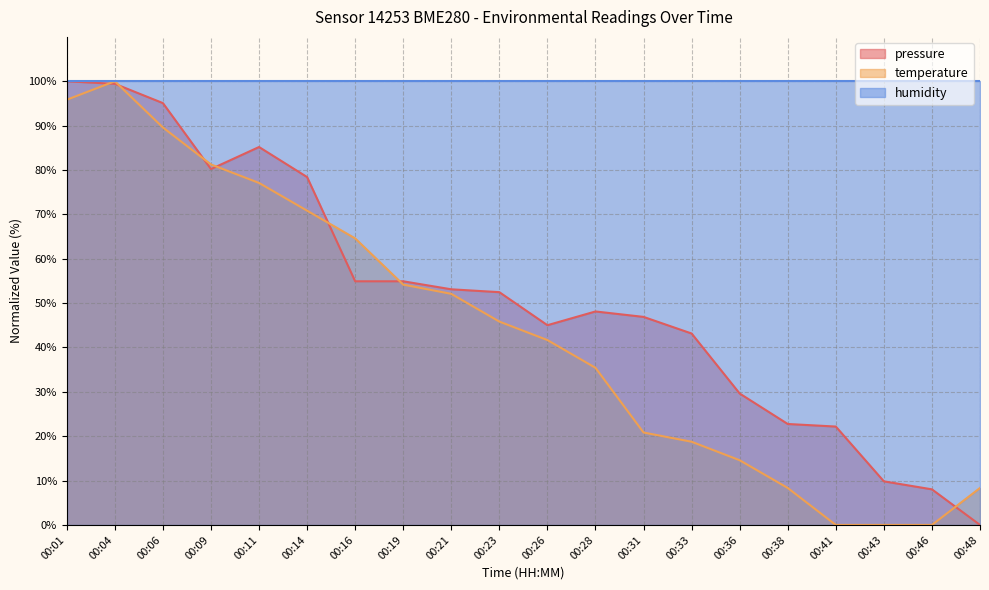

What is the highest value of the pressure series?

100.0